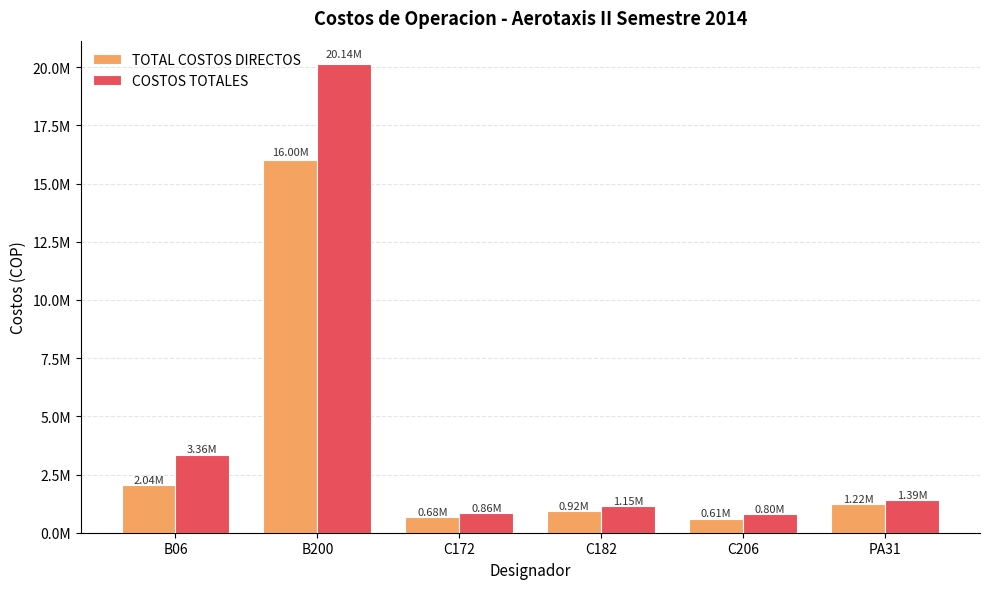

What is the difference between the highest and lowest values at B06?

1315291.4